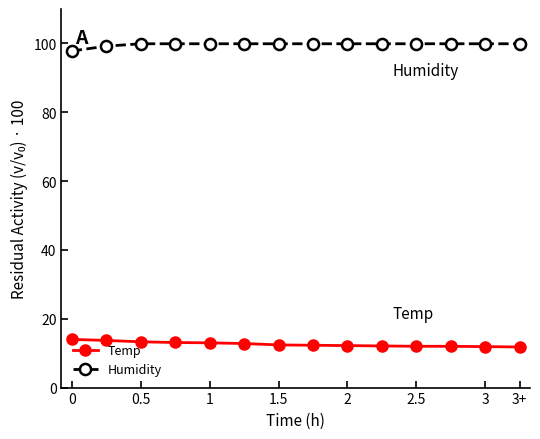

How many data points does each series have?

14